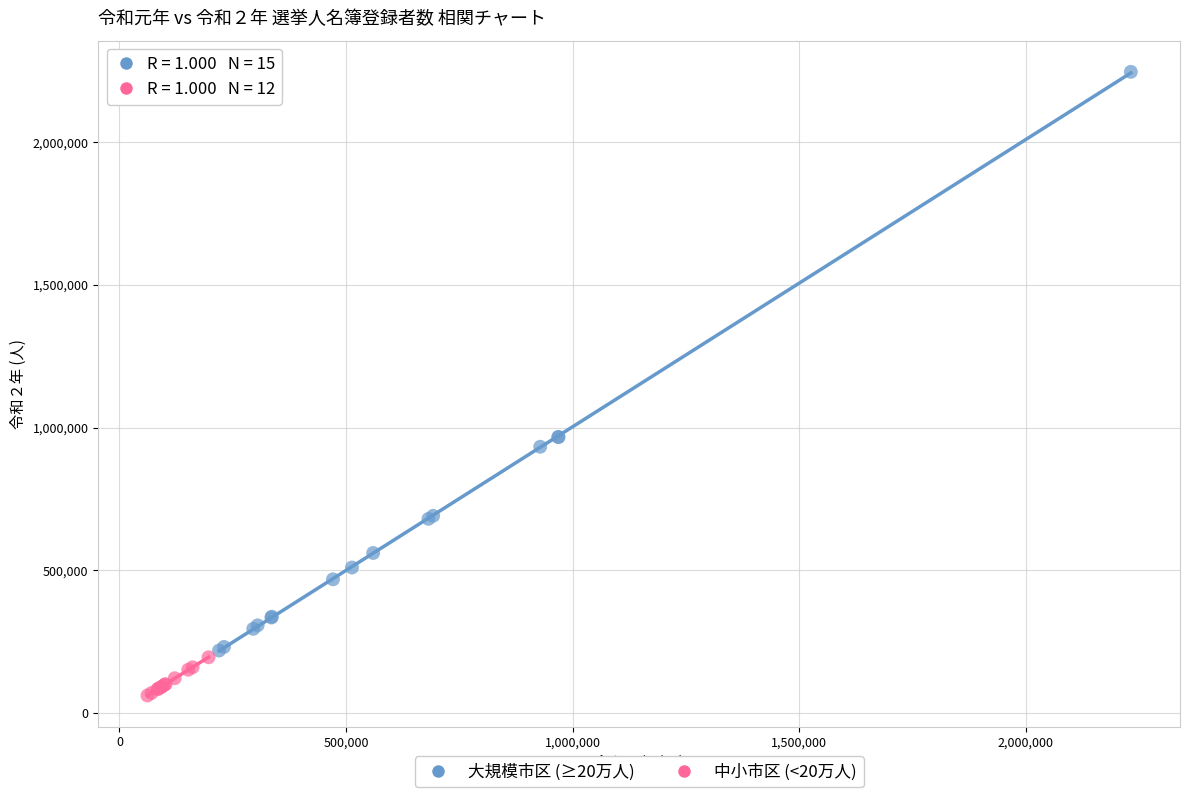

What are all the series names shown in the legend?

大規模市区 (≥20万人), 中小市区 (<20万人)